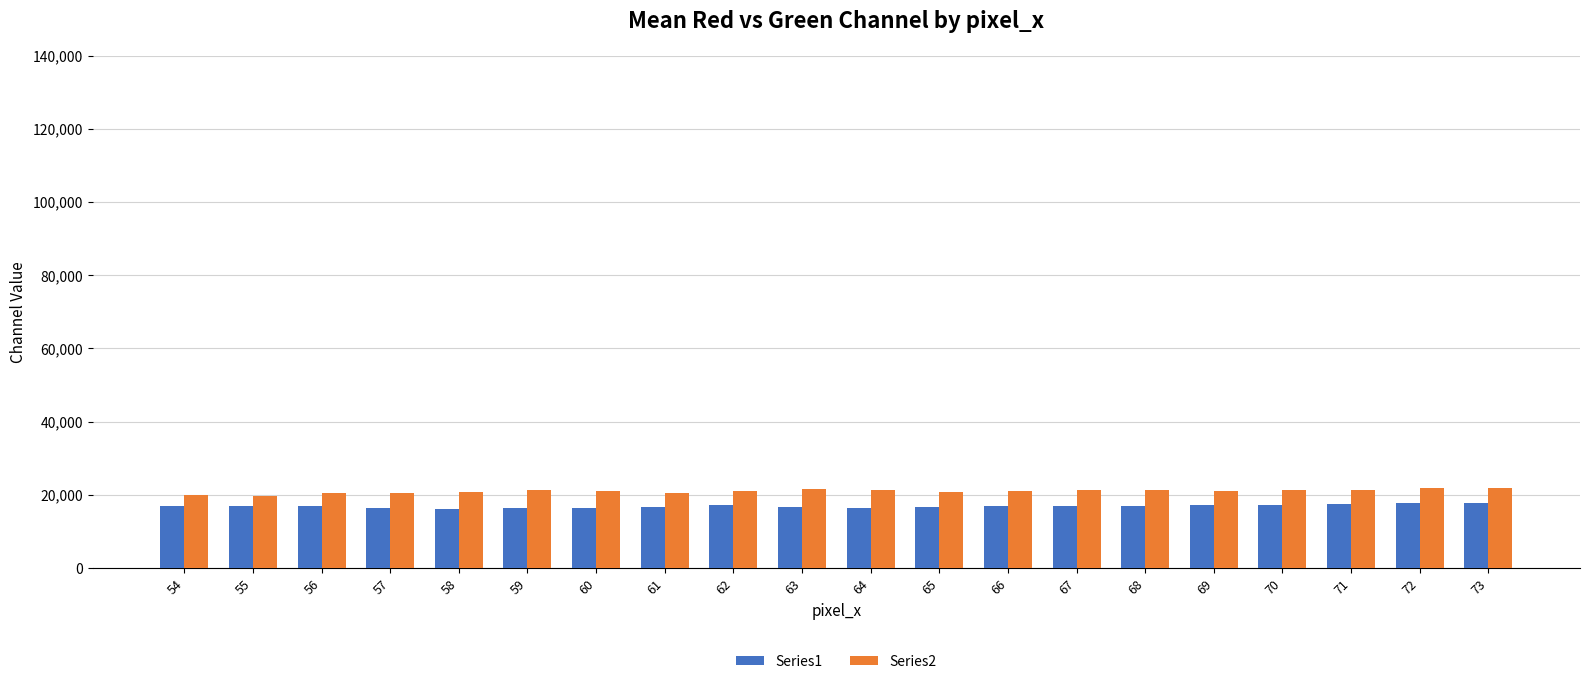

Is the value of Series1 at 59 greater than the value of Series2 at 60?

No